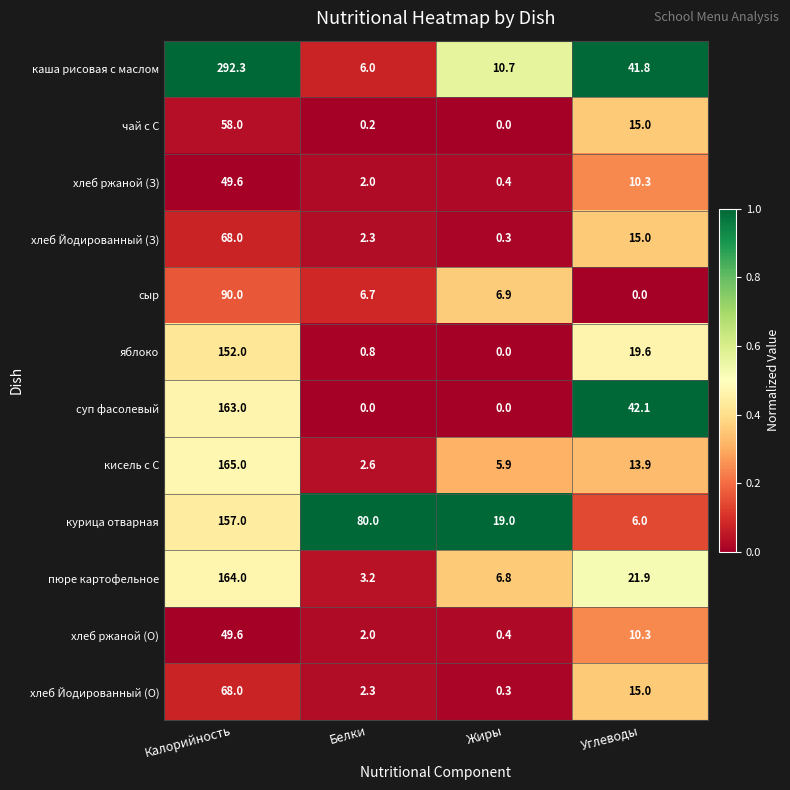

At which category does the chart reach its peak across all series?

Калорийность